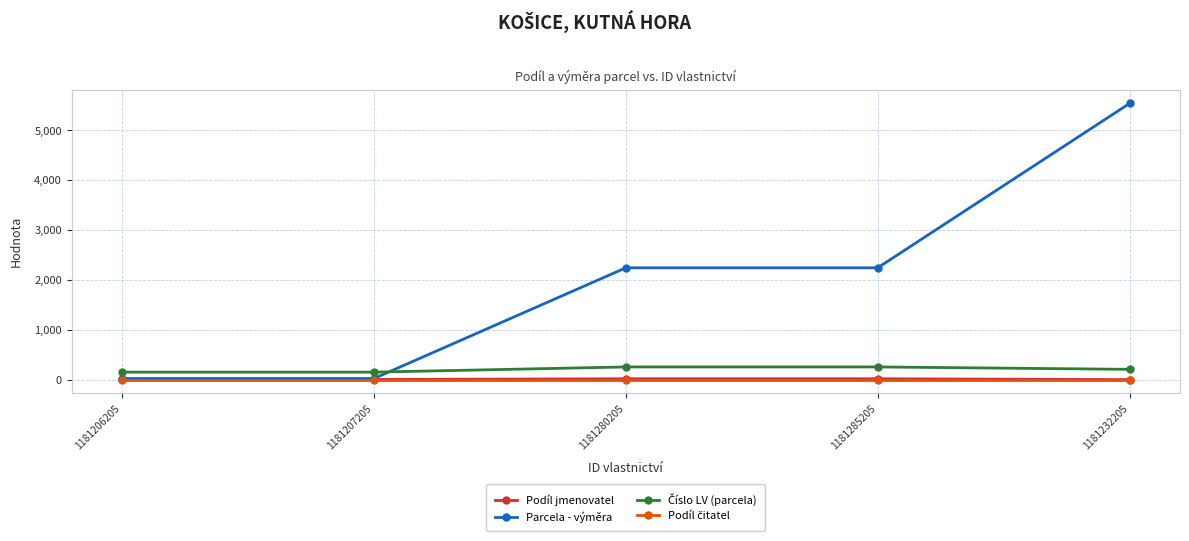

At how many categories does at least one series exceed 196?

3